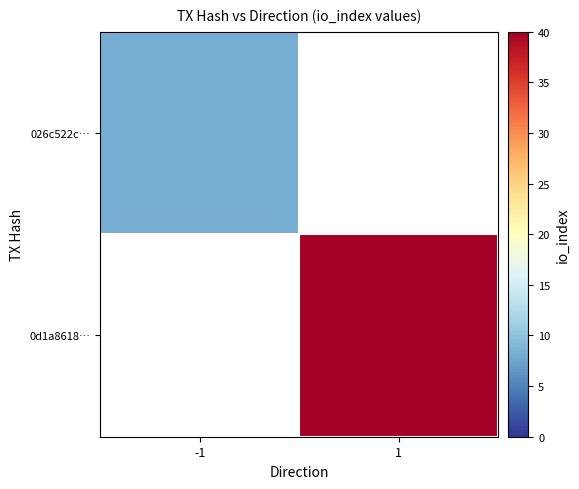

Is the value of 0d1a8618… at -1 greater than the value of 026c522c… at -1?

No